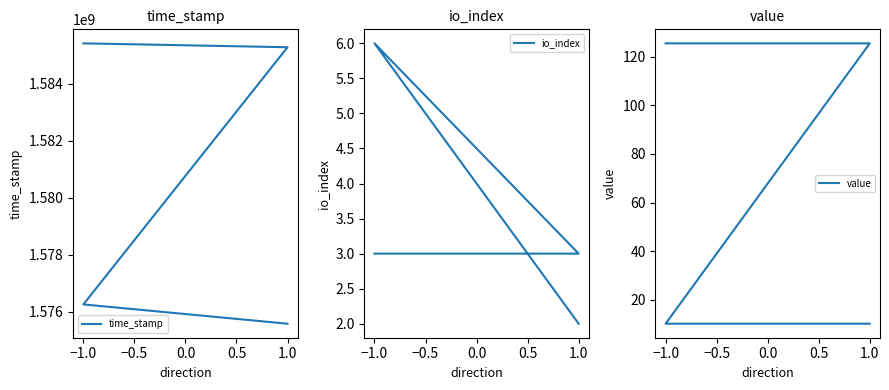

Rank the series by their maximum value, from highest to lowest.

time_stamp, value, io_index